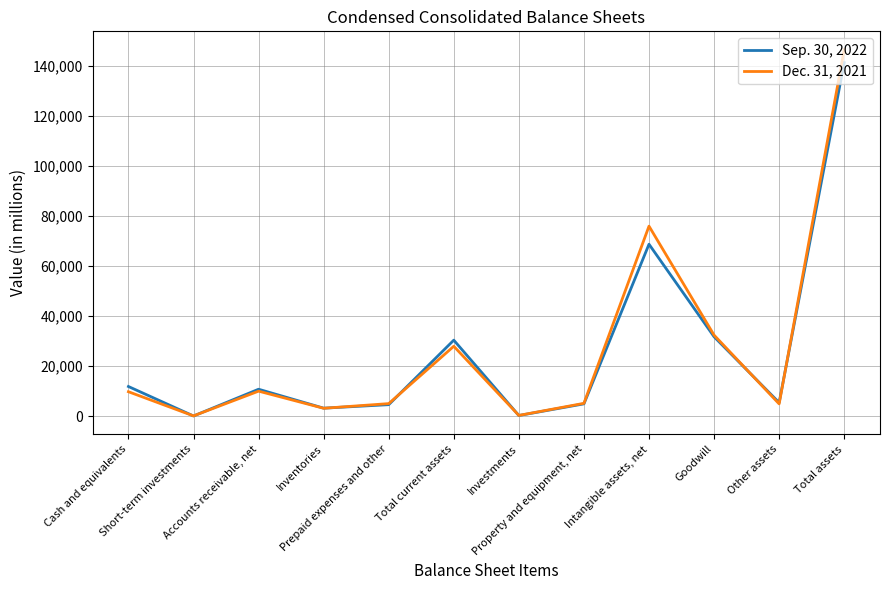

In Dec. 31, 2021, how many points are lower than both neighbors (excluding endpoints)?

4